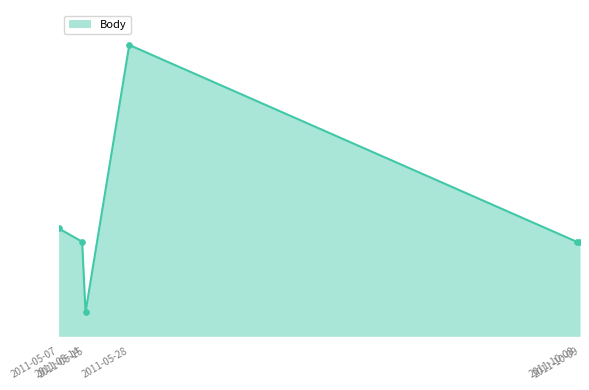

Which has a higher value, 2011-05-07 or 2011-05-14?

2011-05-07